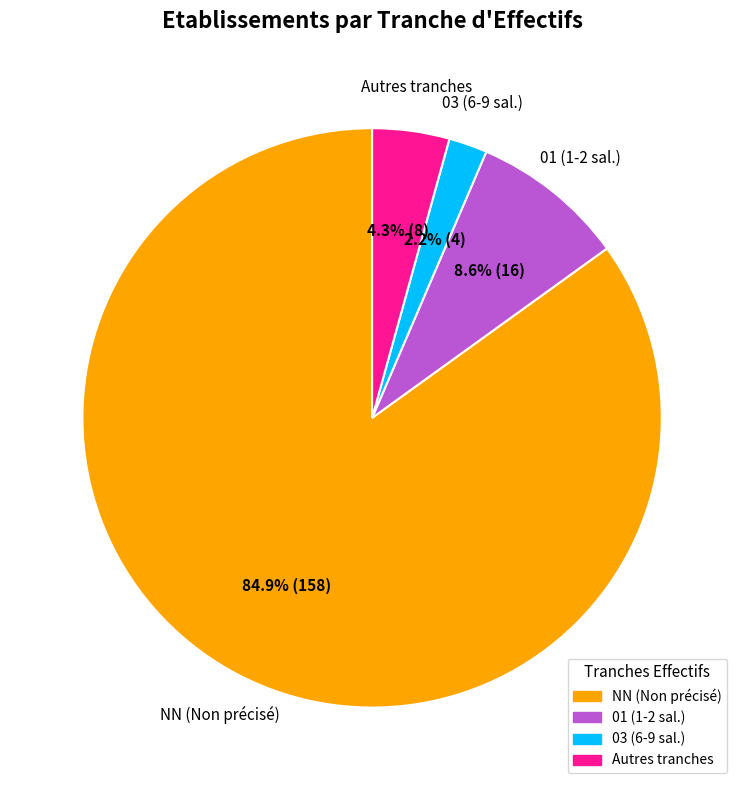

Which has a higher value, 01 (1-2 sal.) or NN (Non précisé)?

NN (Non précisé)